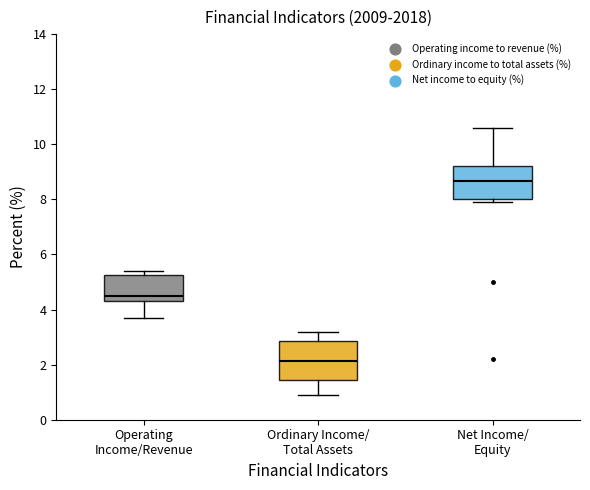

Comparing the boxes themselves (not the whiskers), which one is the tallest?

Ordinary Income/ Total Assets